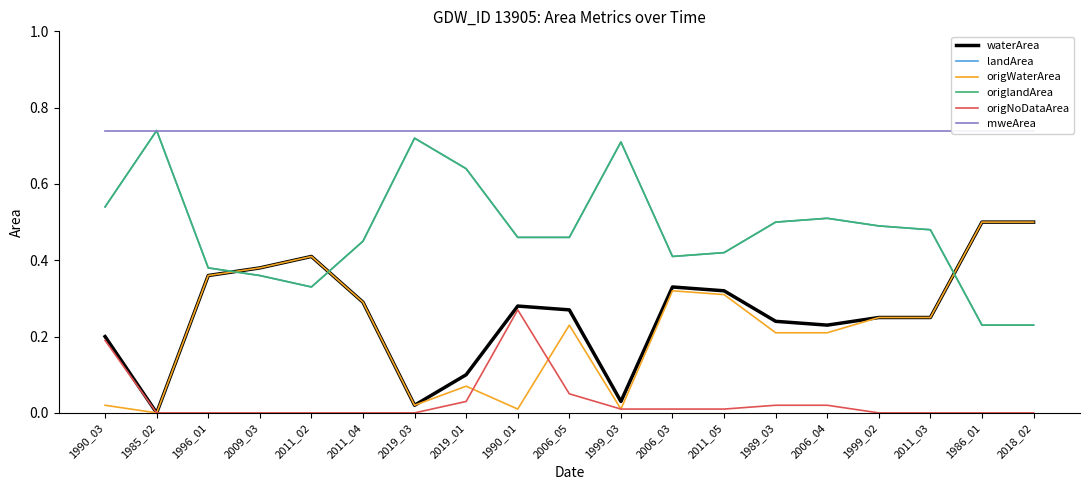

Count the number of data series in this chart.

6